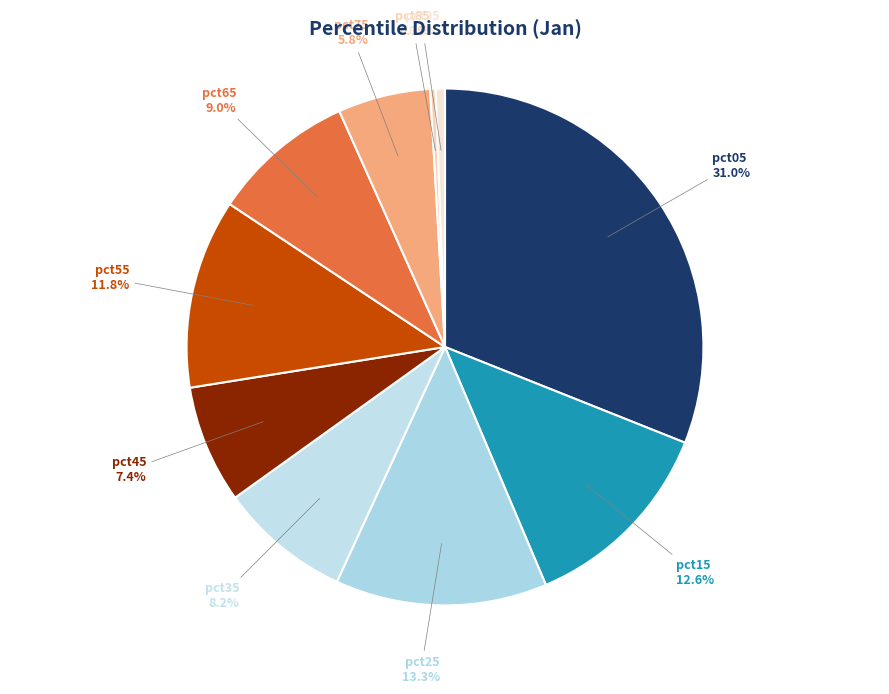

Which has a higher value, pct05 or pct55?

pct05